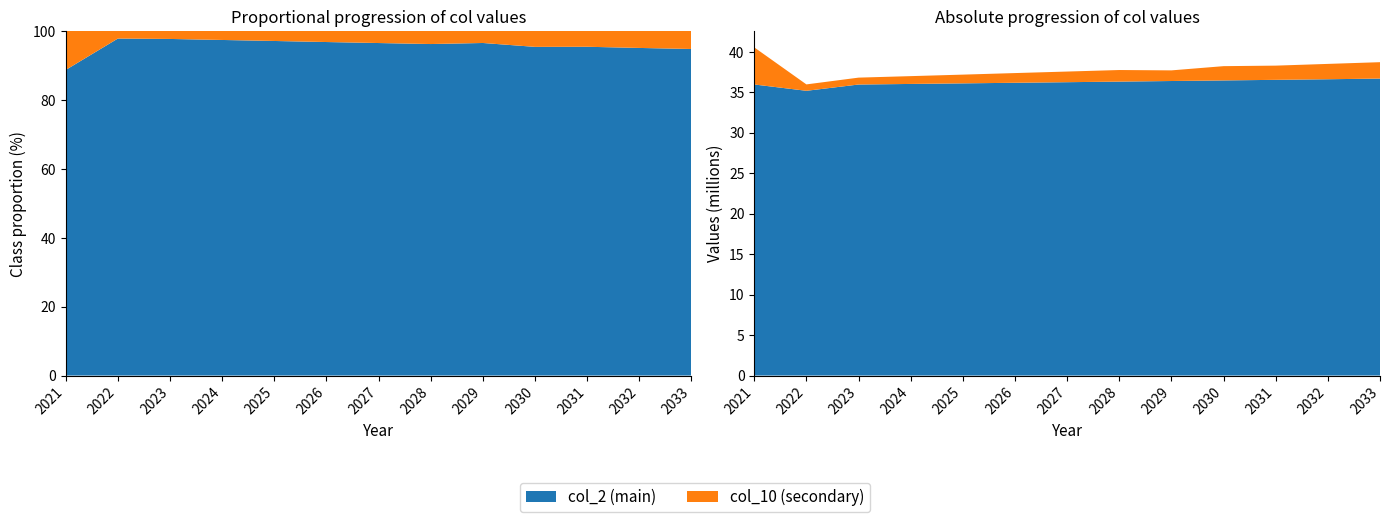

Reading left to right, extract all data points from this chart.

col_2: 35947497.1	35166669.0	35941434.0	36013317.0	36085343.0	36157515.0	36229829.0	36302289.0	36374893.0	36447643.0	36520538.0	36593580.0	36676767.0
col_10: 4581134.8	790000.0	851244.0	964479.0	1078501.0	1198311.0	1313918.0	1430323.0	1314058.0	1762451.0	1754321.0	1895006.0	2024277.0